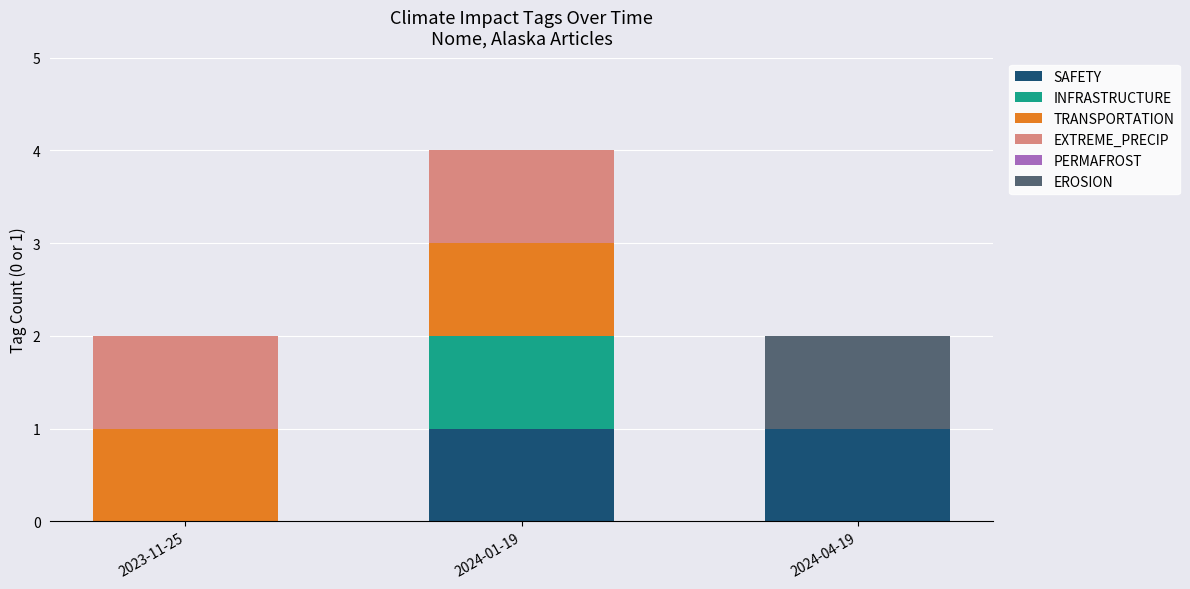

True or false: SAFETY has a value of 1 at 2024-01-19.

True